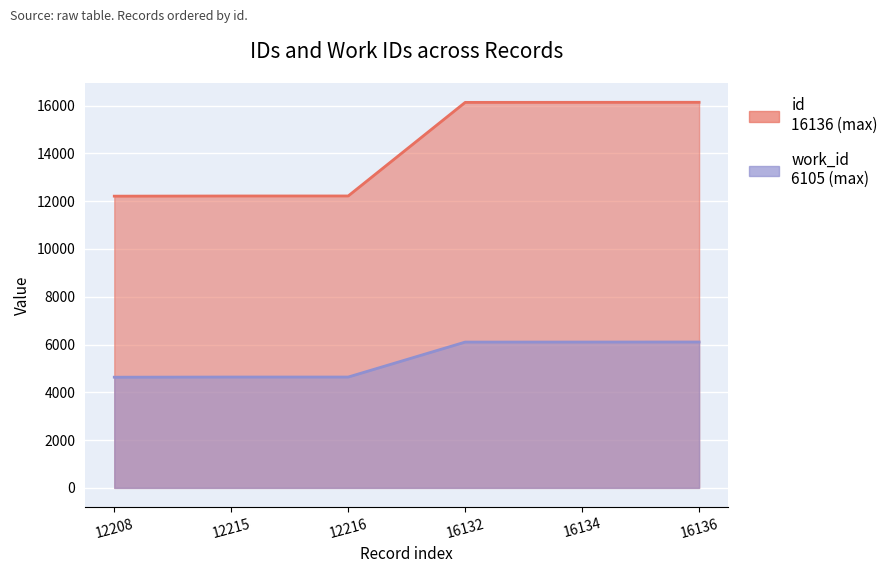

Is the value of id at 12215 greater than the value of work_id at 12208?

Yes